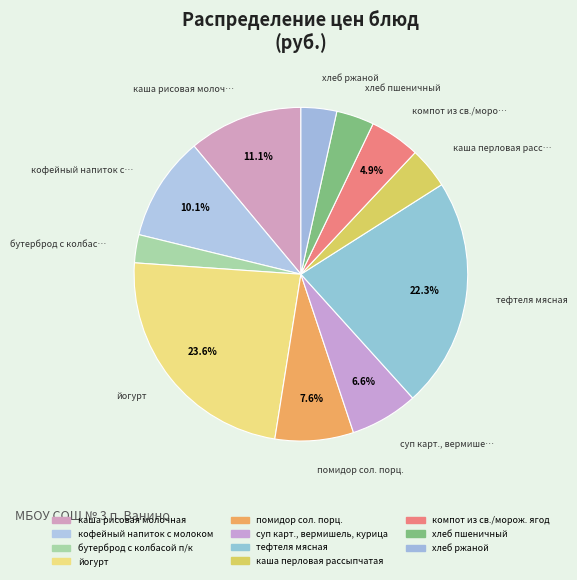

Is there any slice that represents more than half of the pie?

No